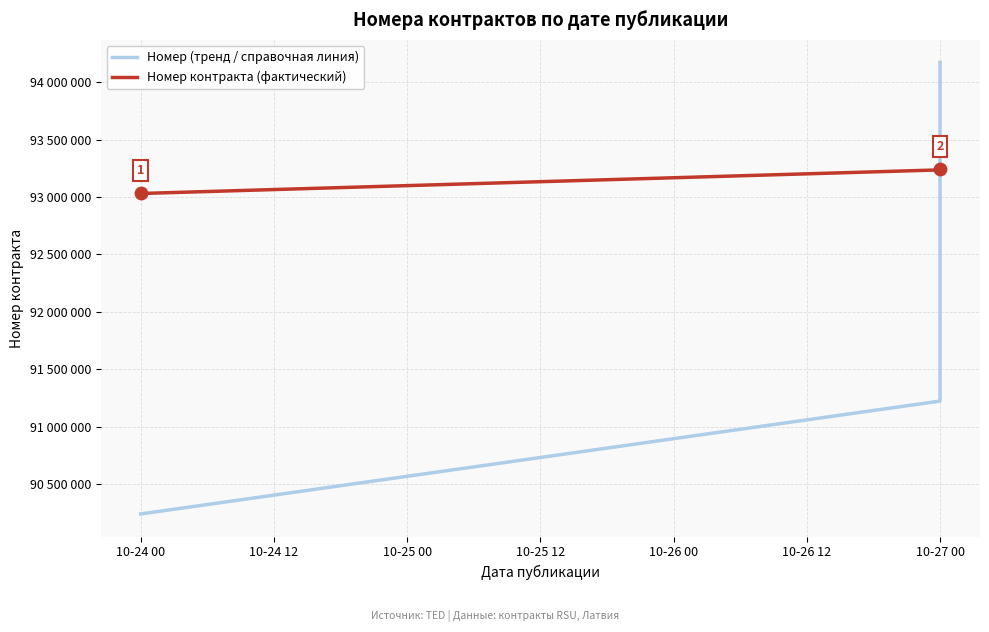

Which series contains the highest Y value?

Номер (тренд / справочная линия)